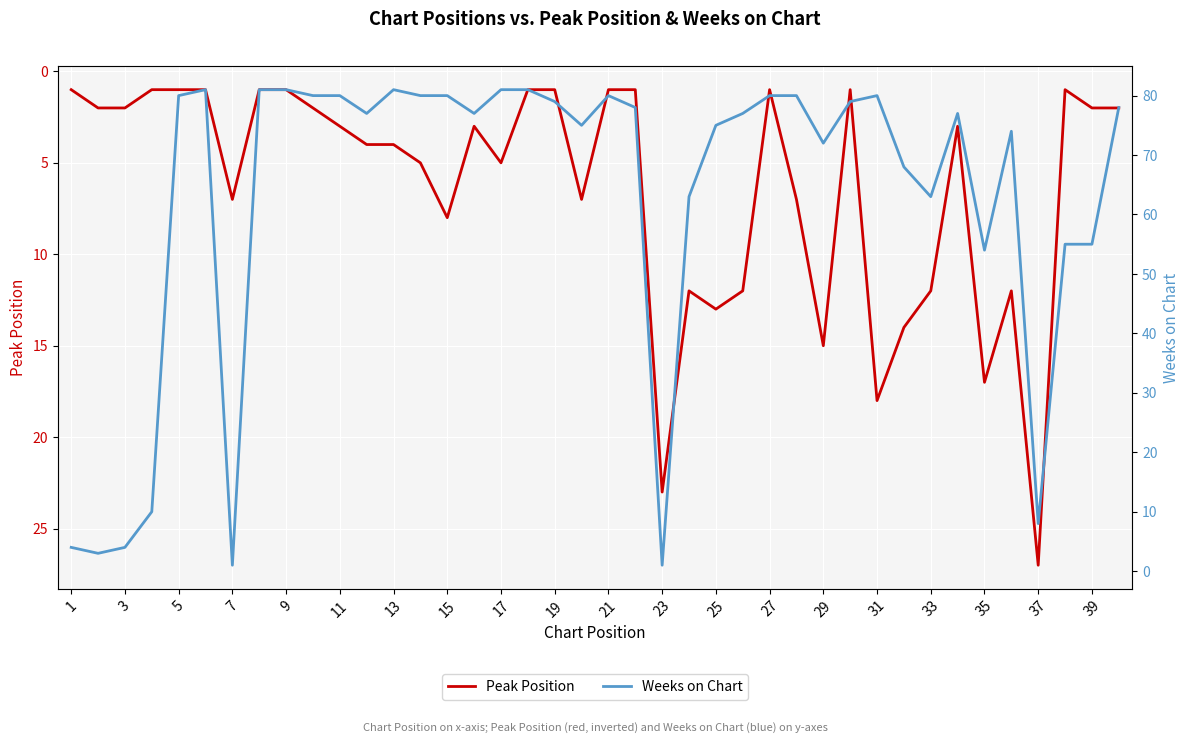

True or false: Peak Position has a value of 7 at 7.

True